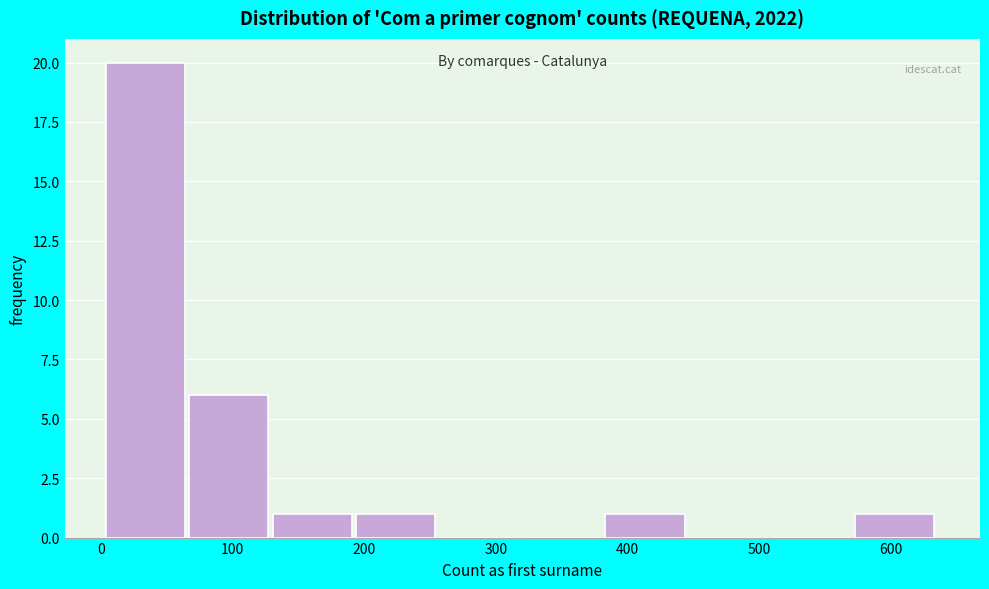

Which range on the x-axis has the tallest bar?

0 to 70